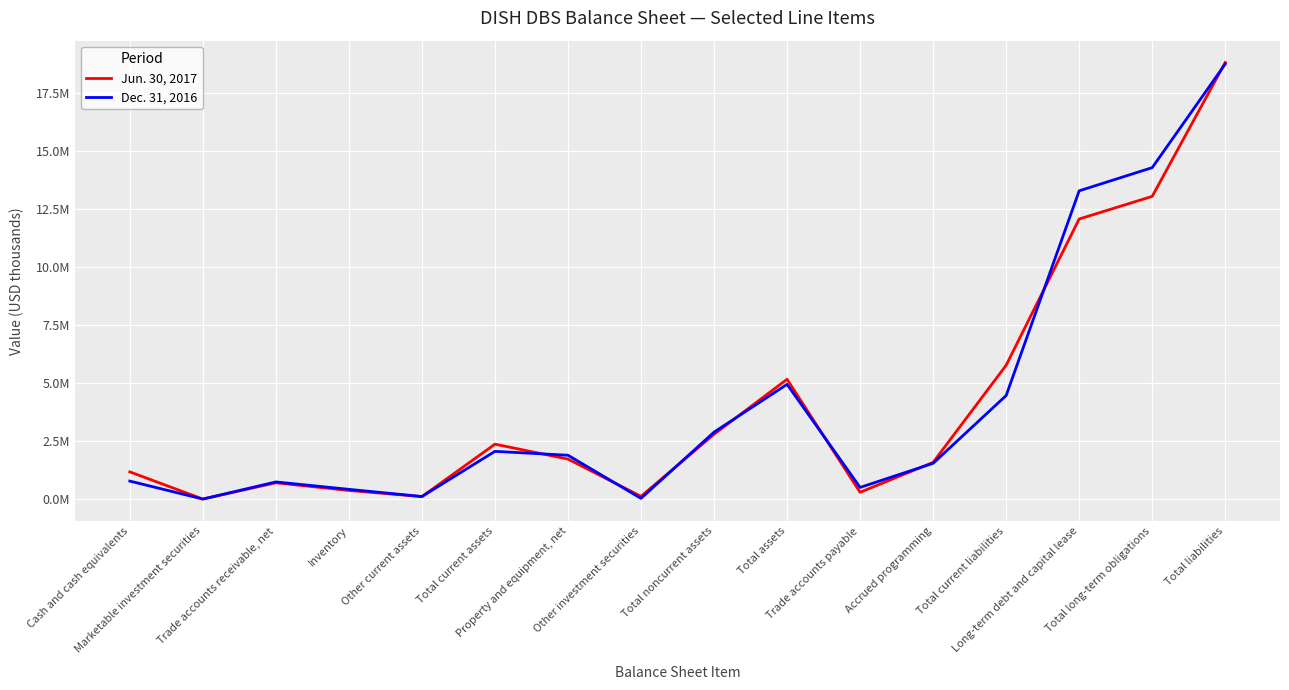

Rank the series at Marketable investment securities from highest to lowest value.

Dec. 31, 2016, Jun. 30, 2017